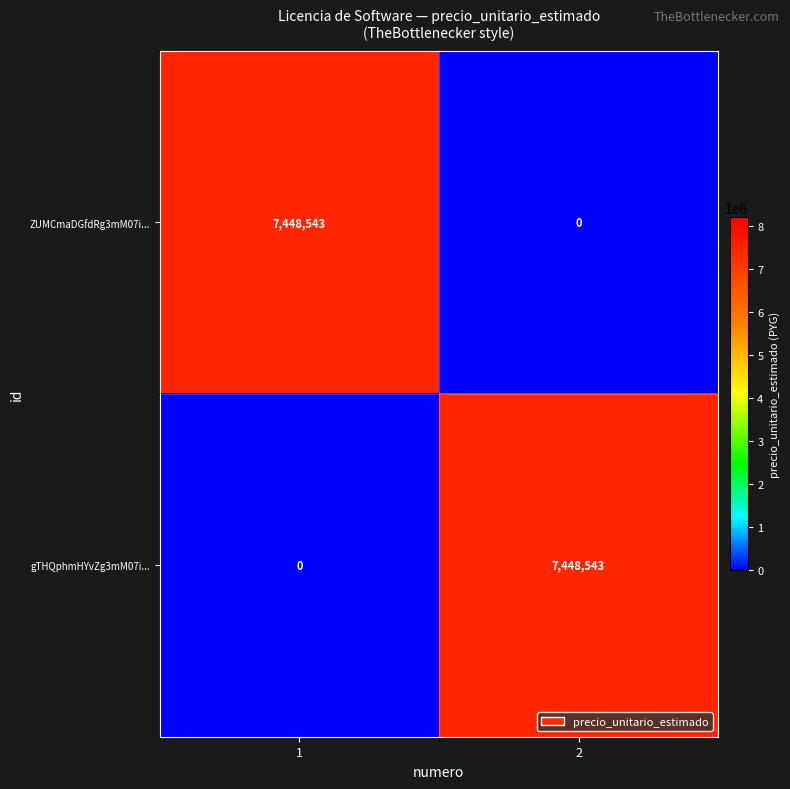

Reading left to right, list all the values displayed in this chart.

ZUMCmaDGfdRg3mM07i...: 1=7448543	2=0
gTHQphmHYvZg3mM07i...: 1=0	2=7448543